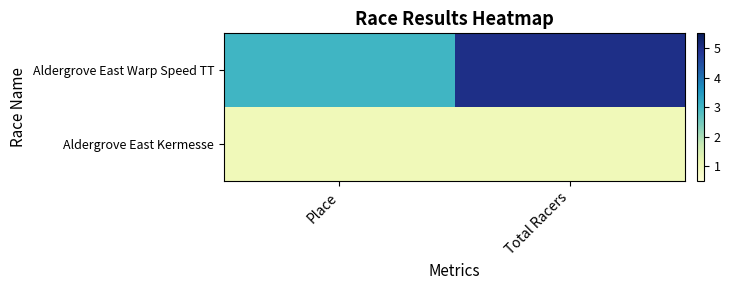

Reading right to left, what are all the values shown in this chart?

Aldergrove East Warp Speed TT: Total Racers=5	Place=3
Aldergrove East Kermesse: Total Racers=1	Place=1